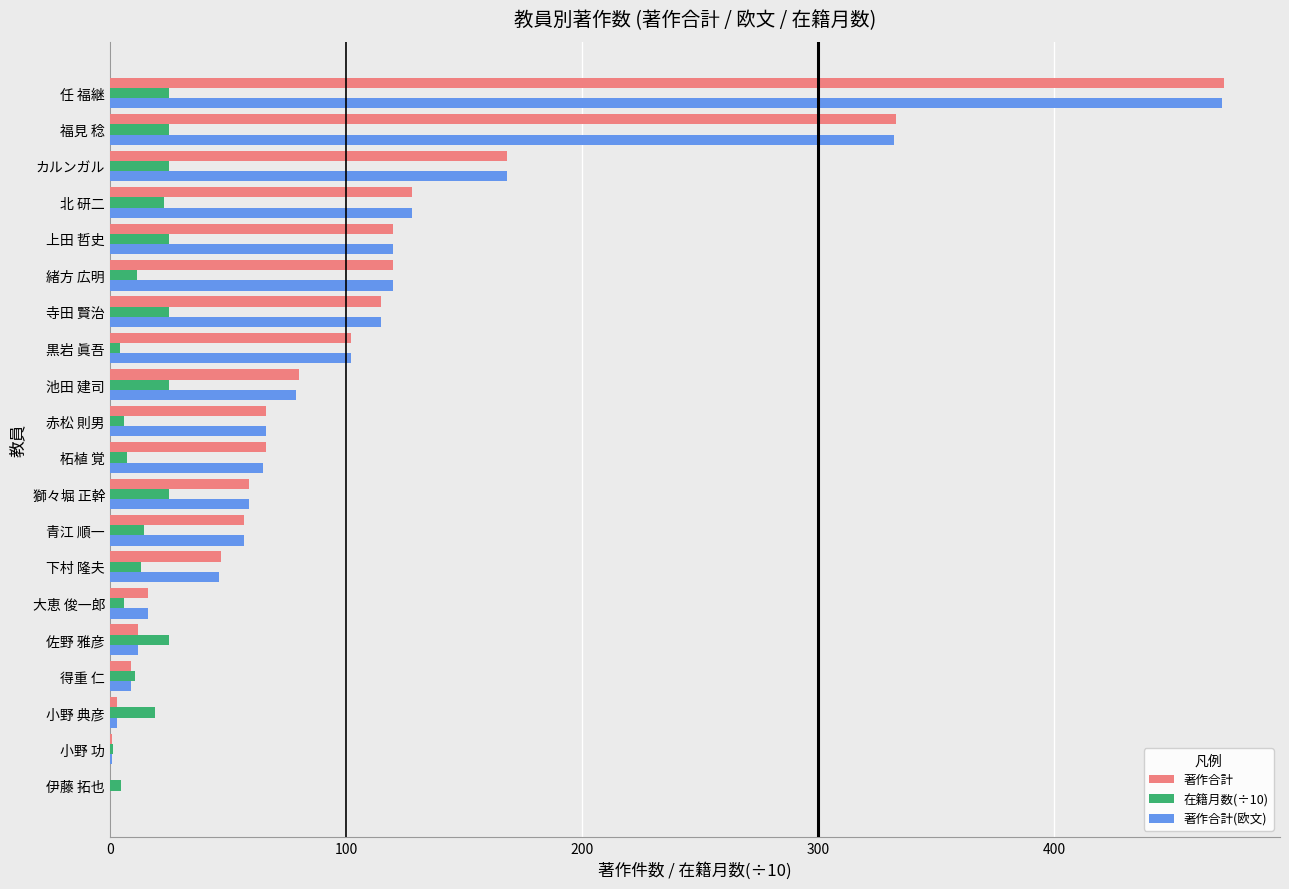

What is the greatest value displayed?

472.0